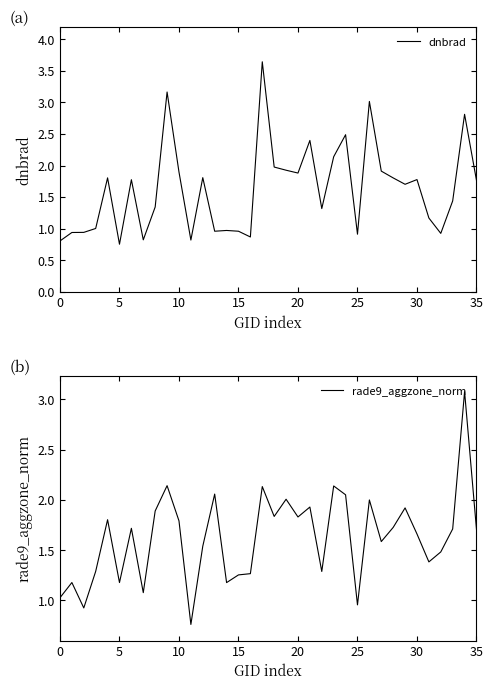

Which series changed the most between 0 and 31?

dnbrad